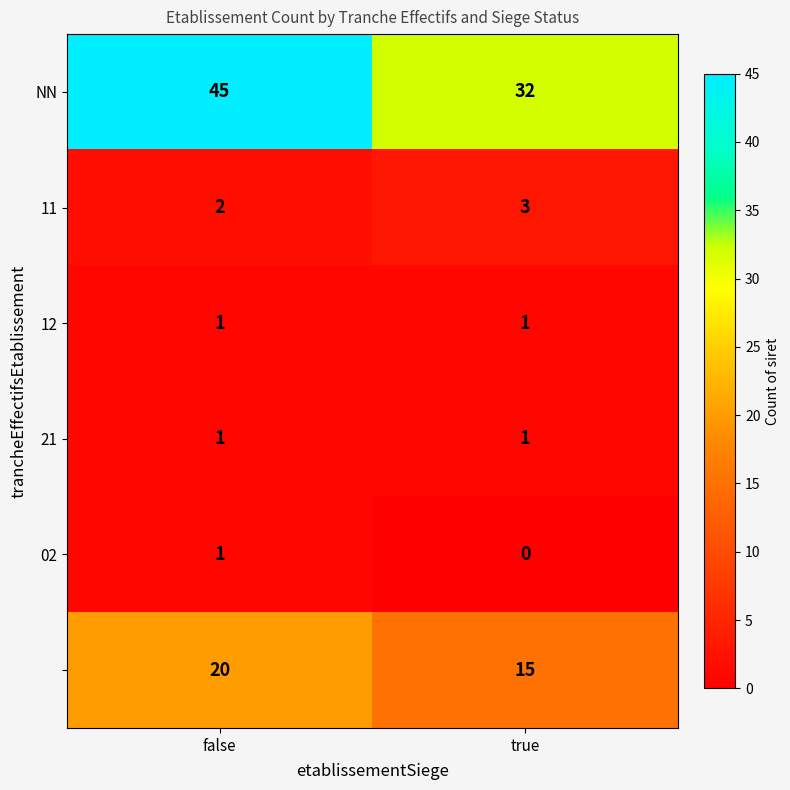

What is the spread (max minus min) of values at true?

32